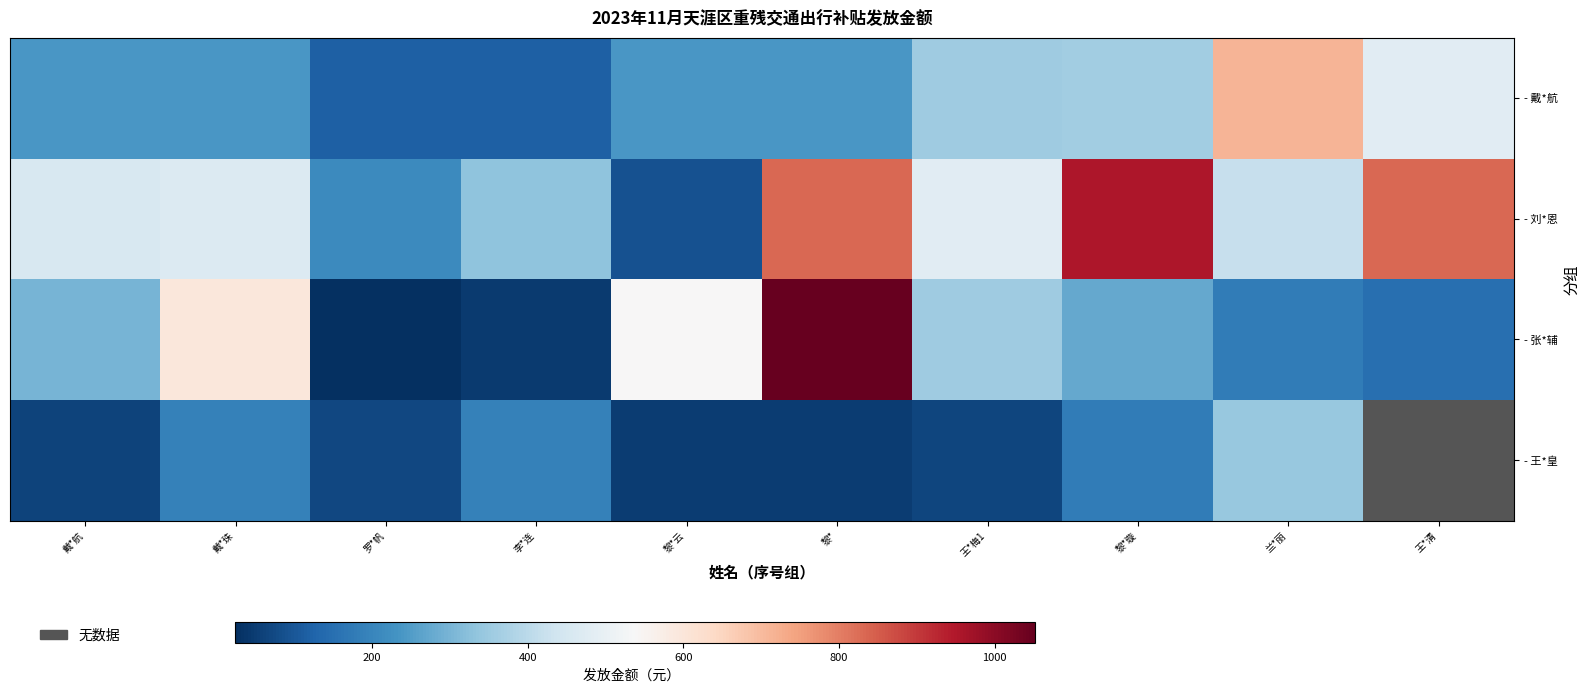

What is the average value of the - 张*辅 series?

352.4